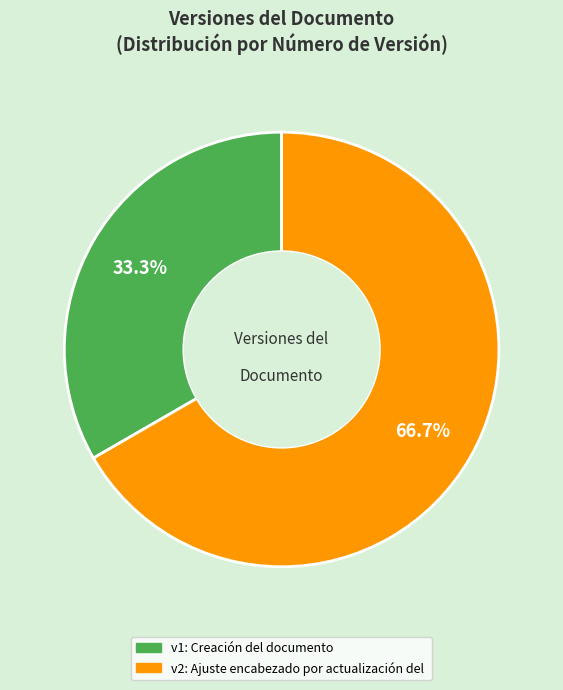

Does any single category account for the majority?

Yes